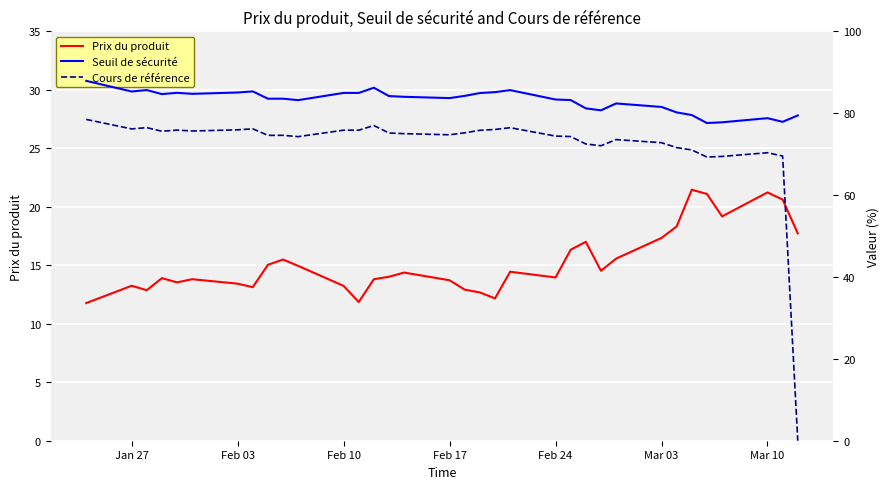

How many data points in Cours de référence are above 75?

17